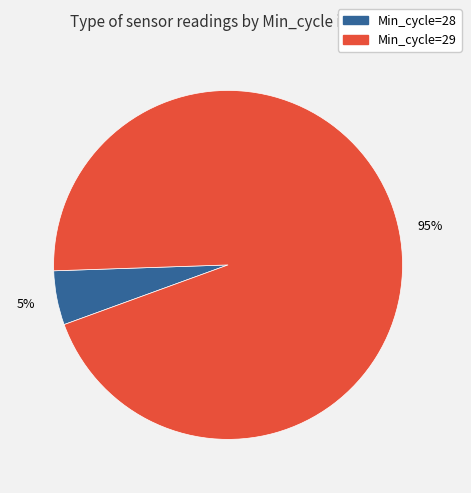

To the nearest percent, what is the average slice percentage?

50%